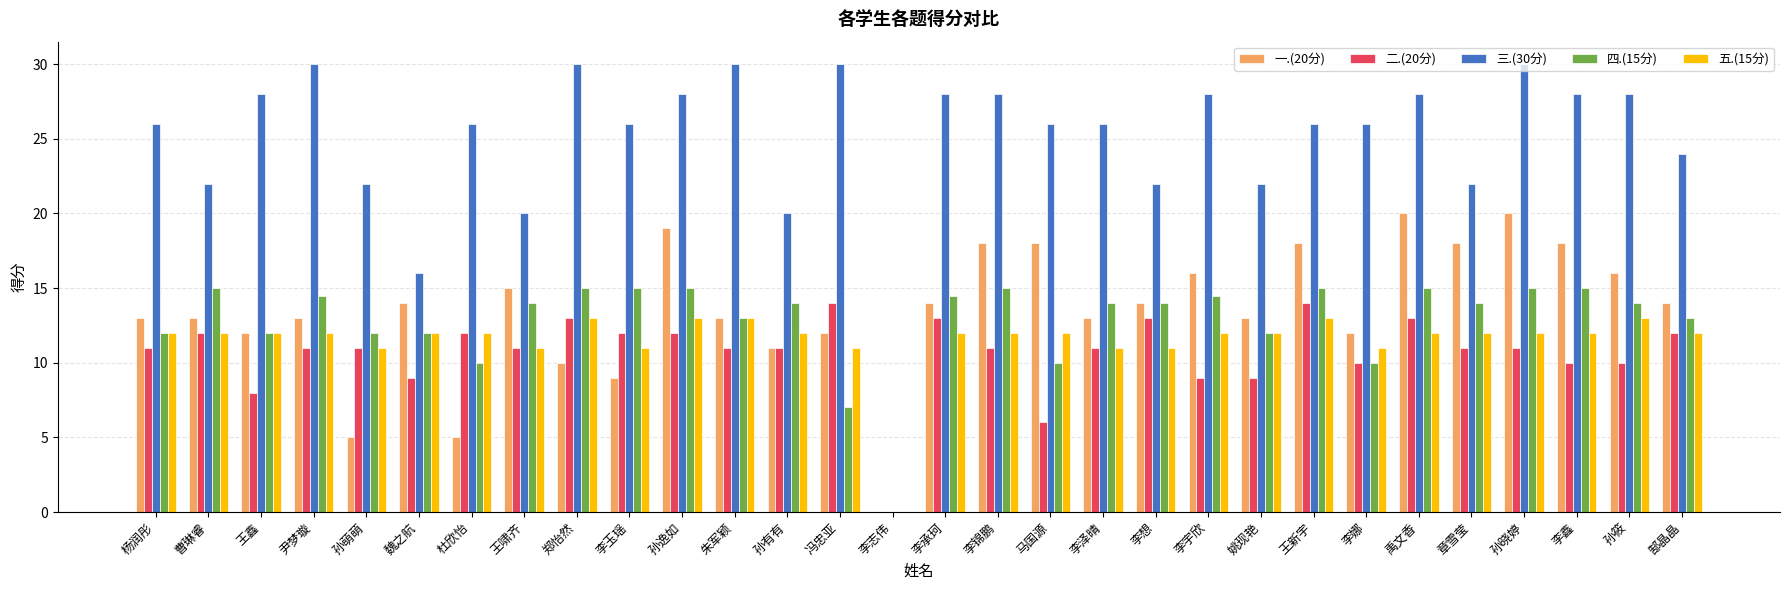

What is the total value across all series at 魏之航?

63.0